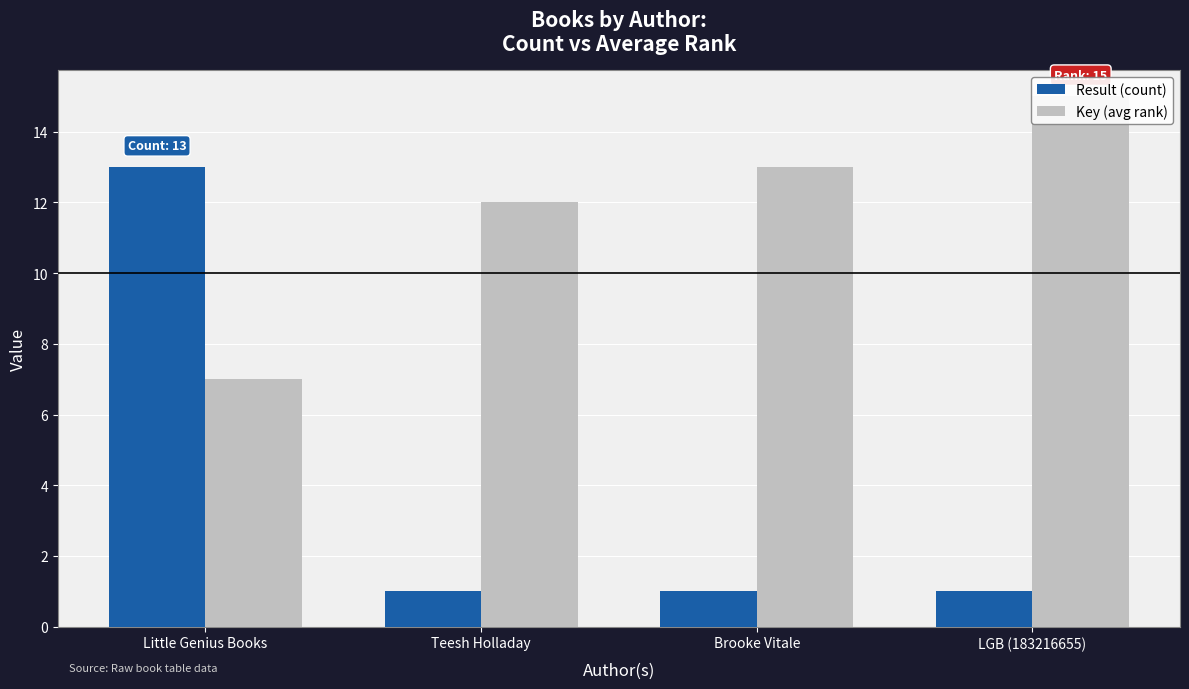

Where is Key (avg rank) nearest to the value 11?

Teesh Holladay